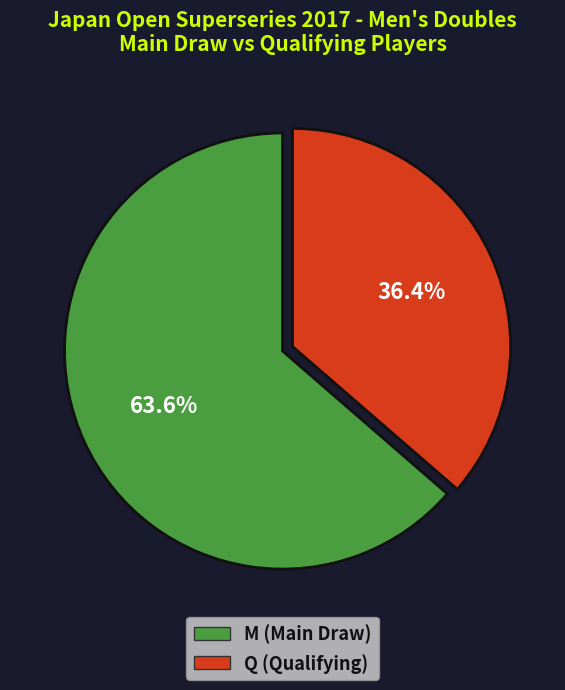

Approximately how many times larger is the value at Q (Qualifying) compared to M (Main Draw)?

0.6